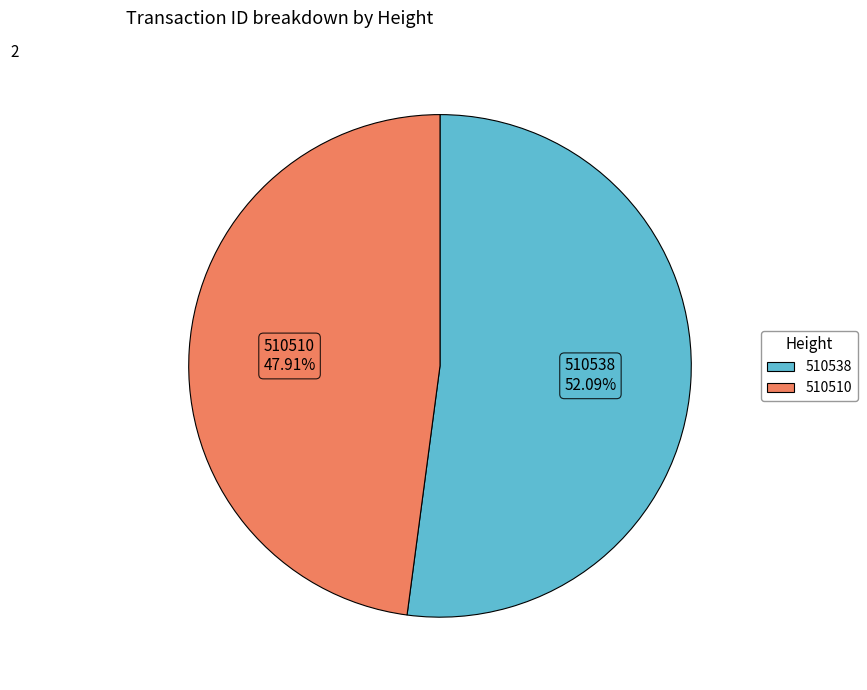

To the nearest percent, what portion does 510538 represent?

52%